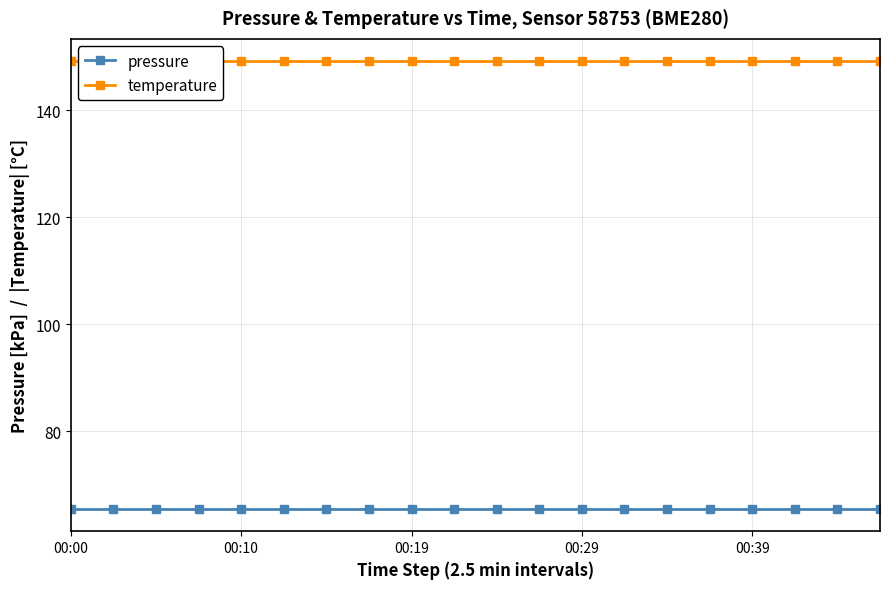

True or false: pressure has more than 1 points higher than both neighbors.

False